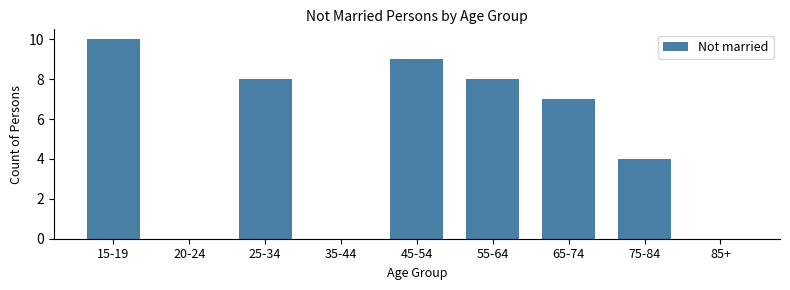

Reading left to right, extract all data points from this chart.

15-19=10	20-24=0	25-34=8	35-44=0	45-54=9	55-64=8	65-74=7	75-84=4	85+=0